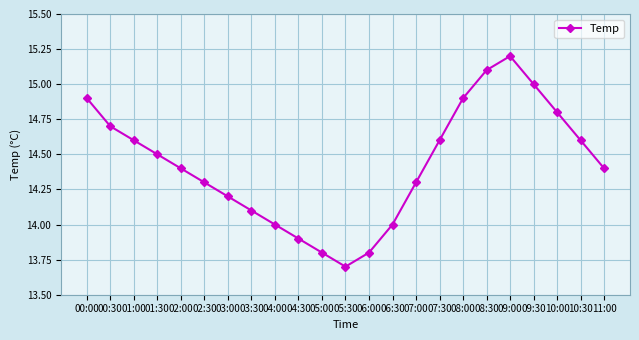

Count the number of categories in the chart.

23